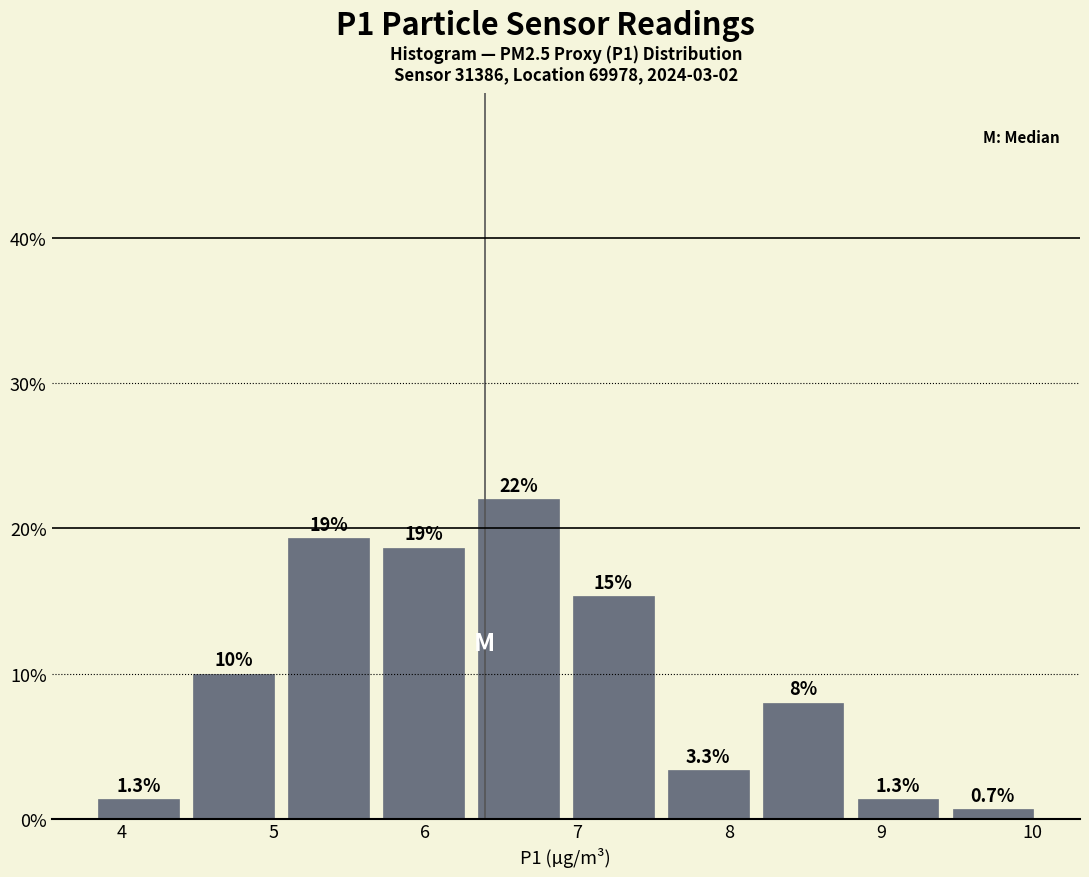

Which range on the x-axis has the tallest bar?

6.3 to 6.9